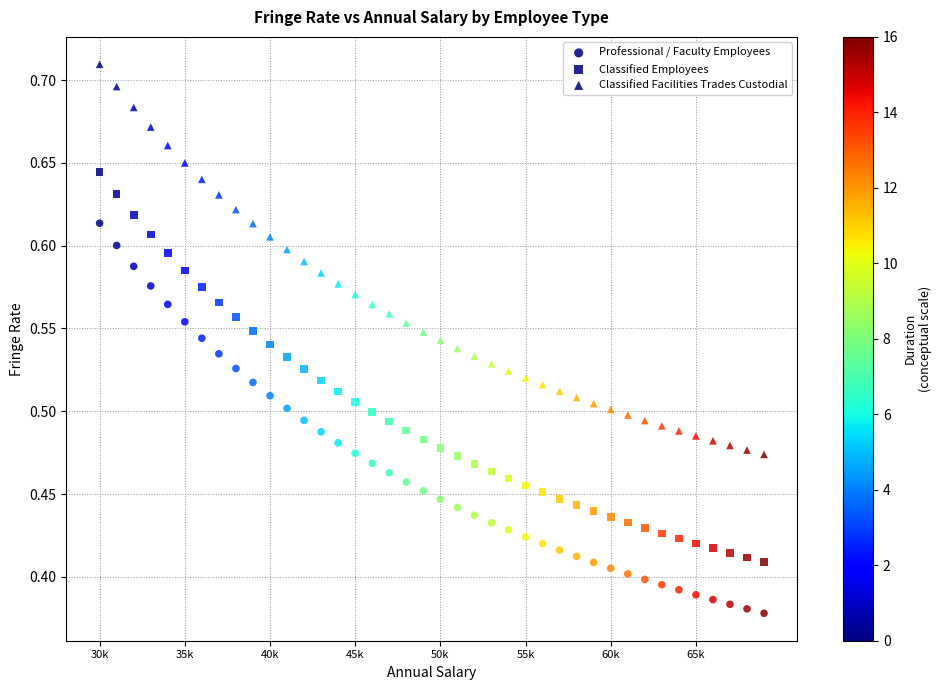

How many data points are displayed?

120